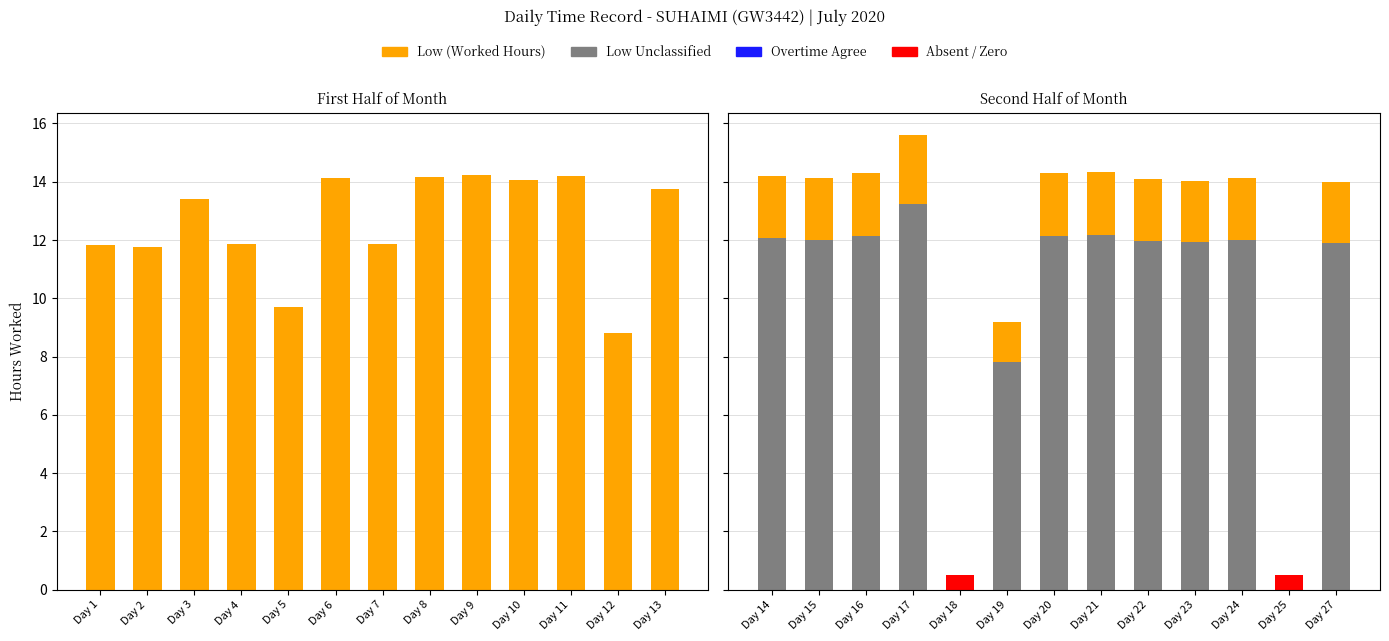

How many data points in Low are less than 14?

12